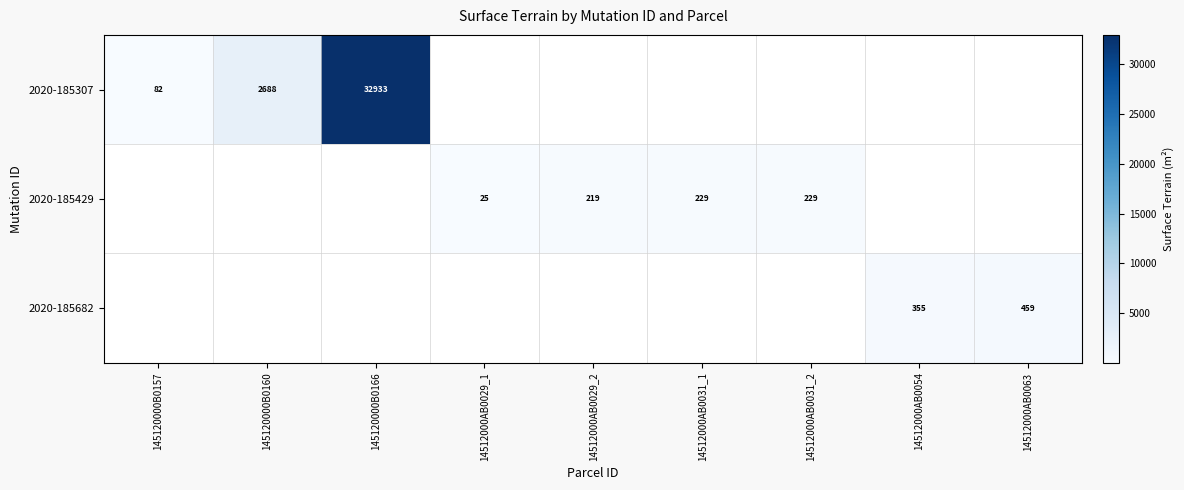

The value of 2020-185682 at 14512000AB0063 is 459. True or false?

True